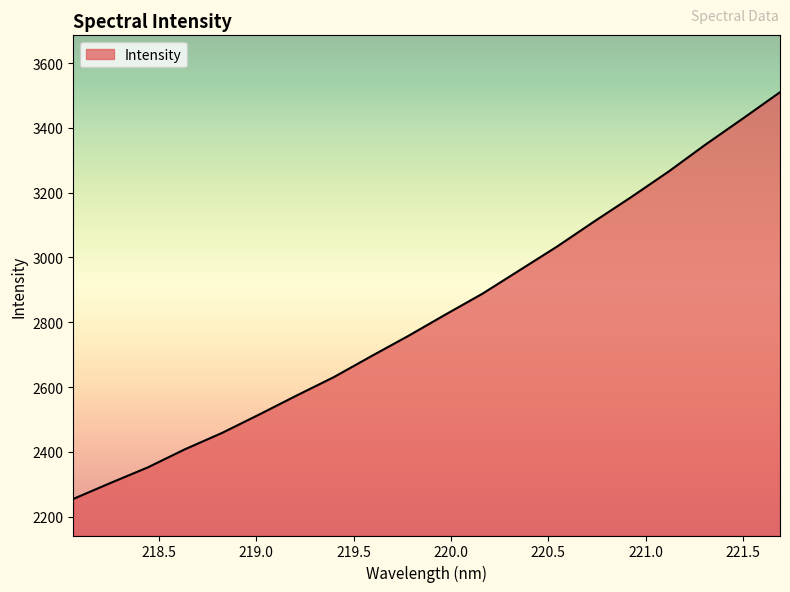

What is the minimum value shown in the chart?

2255.0